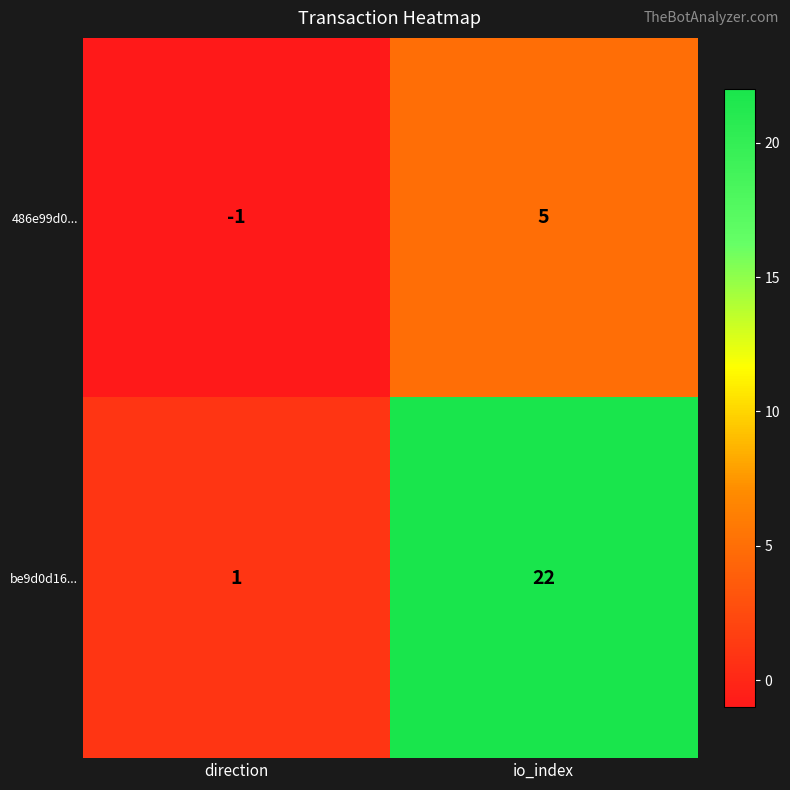

List the series in order of their overall mean, highest first.

be9d0d16..., 486e99d0...